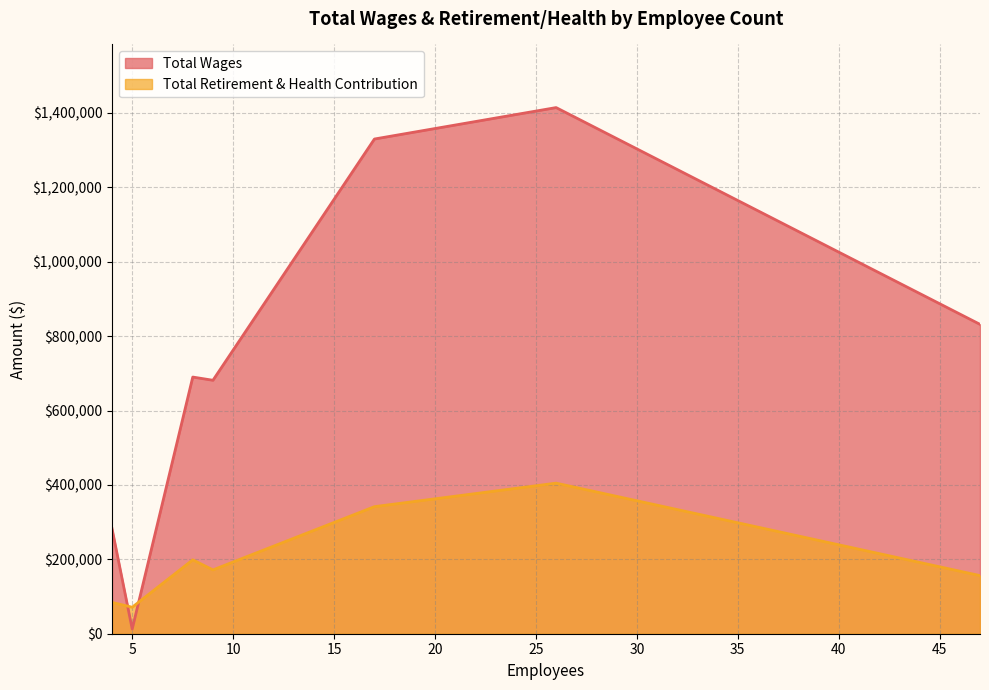

At 8, list the series in order from largest to smallest.

Total Wages, Total Retirement & Health Contribution